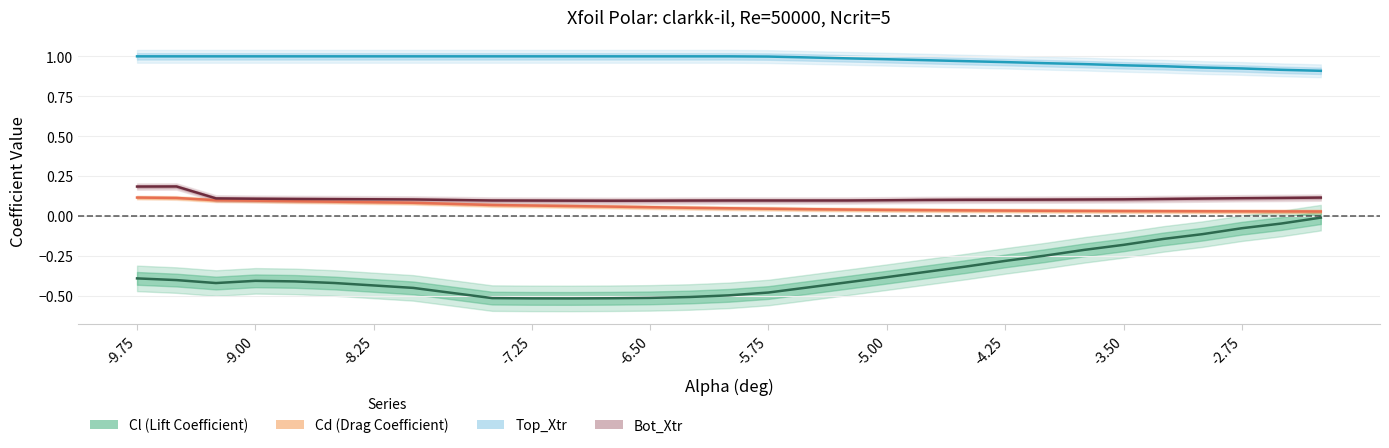

Is the value of Top_Xtr at 23 greater than the value of Cl at 24?

Yes